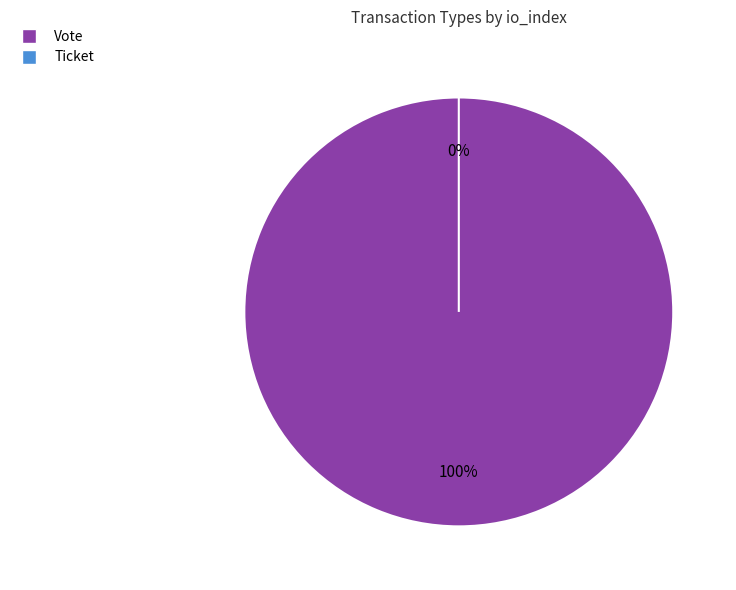

What is the change in value from Vote to Ticket?

-1